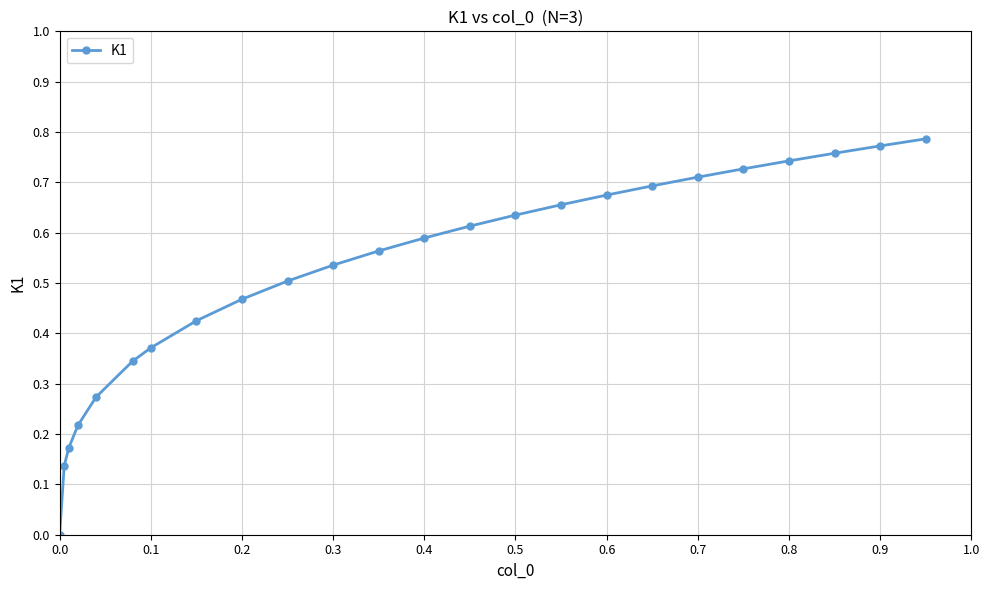

What is the sum of all values?

12.4